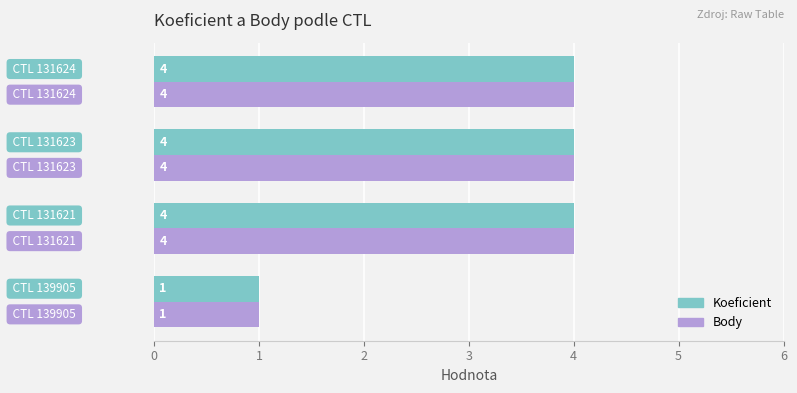

What is the difference between the maximum and minimum values in the Koeficient series?

3